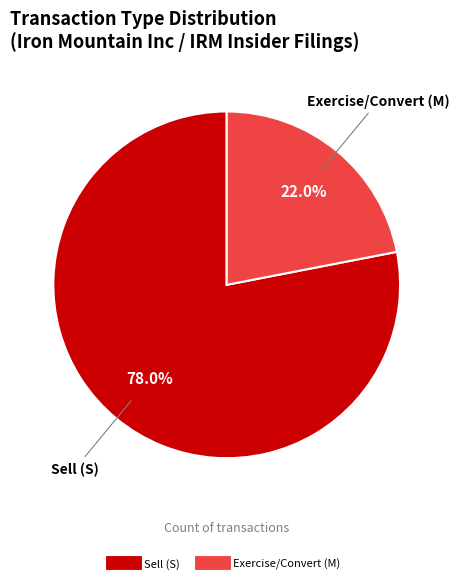

Does any single category account for the majority?

Yes